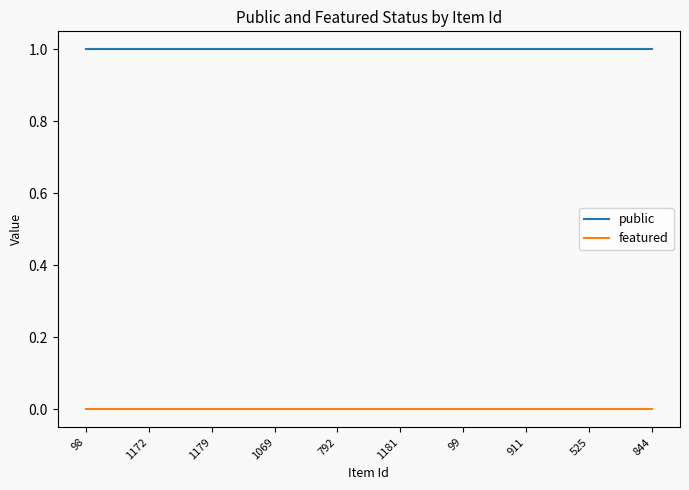

Reading left to right, extract all data points from this chart.

public: 98=1	1172=1	1179=1	1069=1	792=1	1181=1	99=1	911=1	525=1	844=1
featured: 98=0	1172=0	1179=0	1069=0	792=0	1181=0	99=0	911=0	525=0	844=0